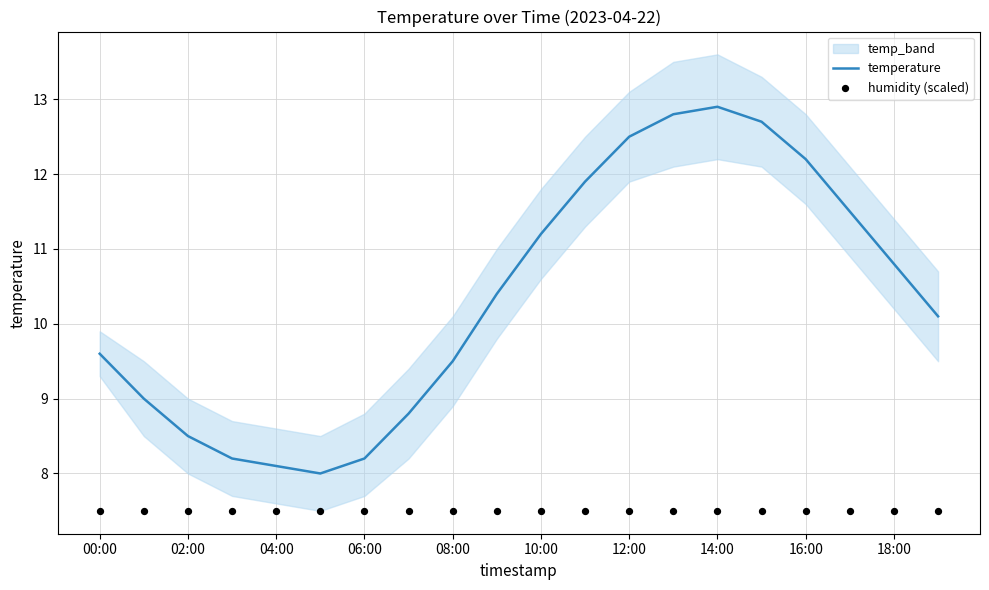

Which series contains the highest Y value?

temperature